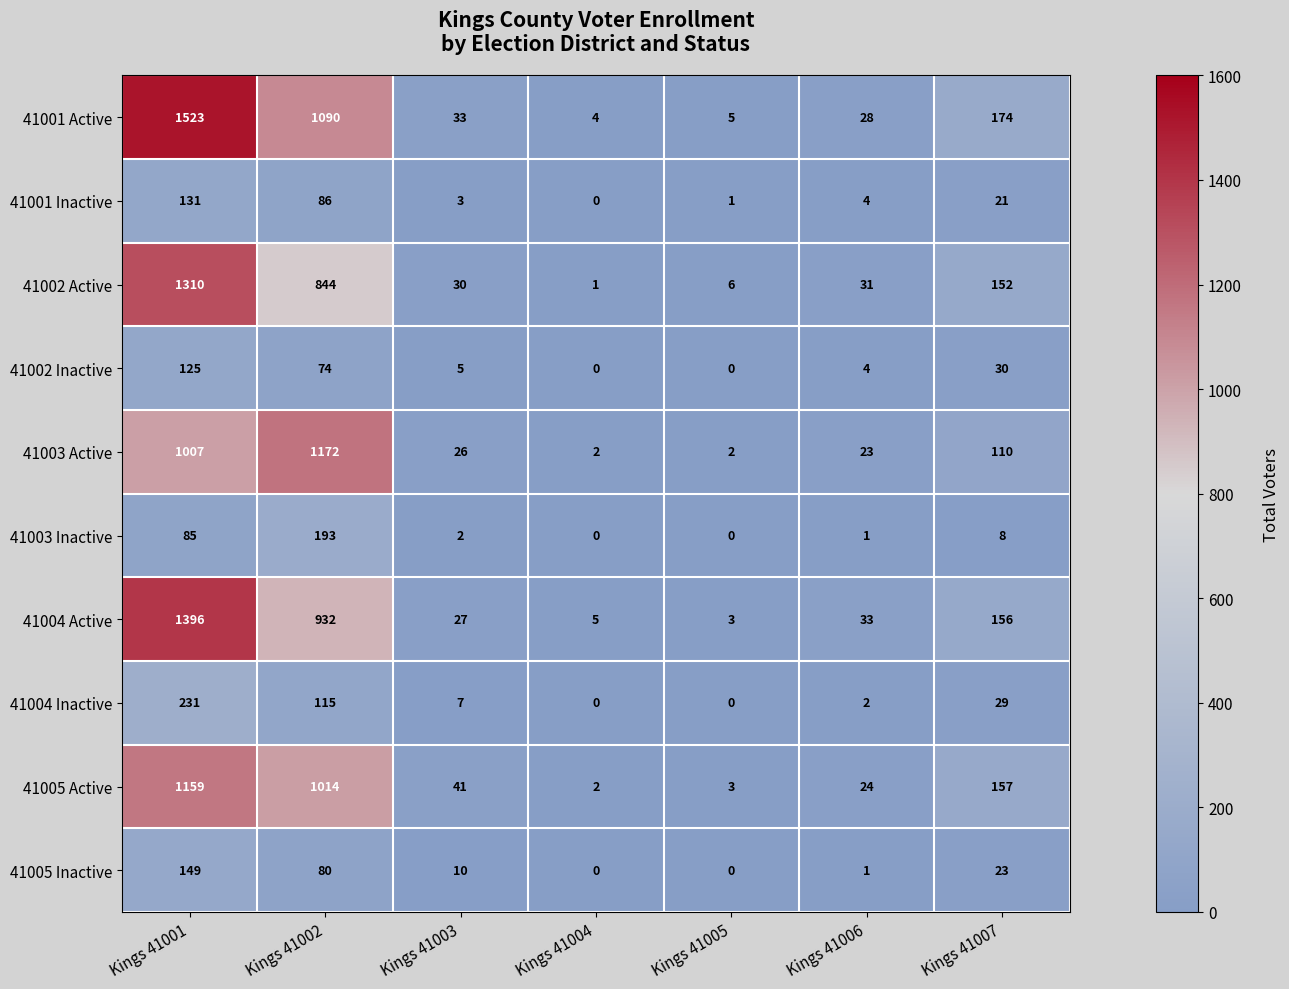

Rank the series at Kings 41007 from lowest to highest value.

41003 Inactive, 41001 Inactive, 41005 Inactive, 41004 Inactive, 41002 Inactive, 41003 Active, 41002 Active, 41004 Active, 41005 Active, 41001 Active